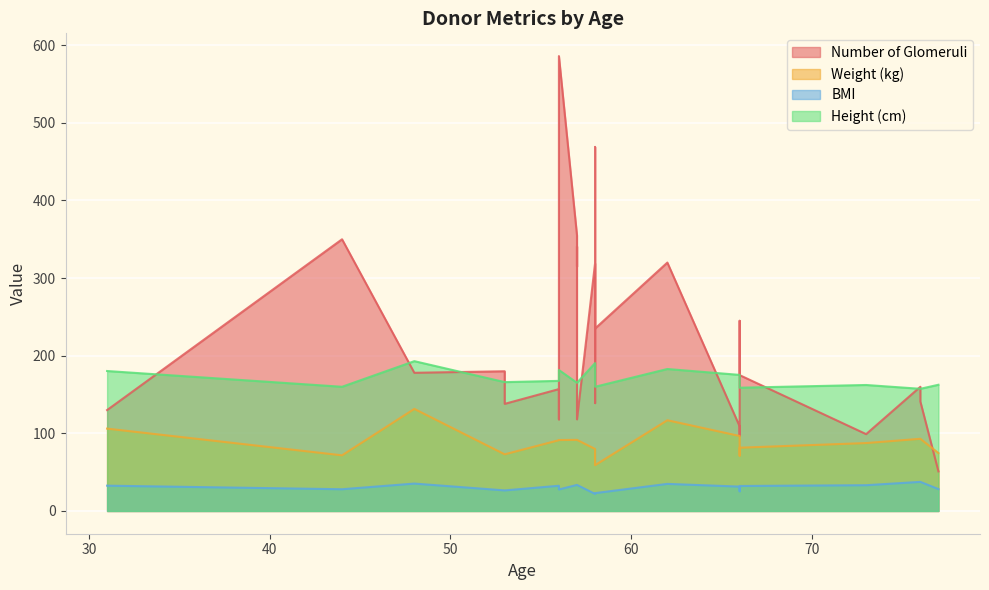

How many interior local peaks does the Number of Glomeruli series have?

10